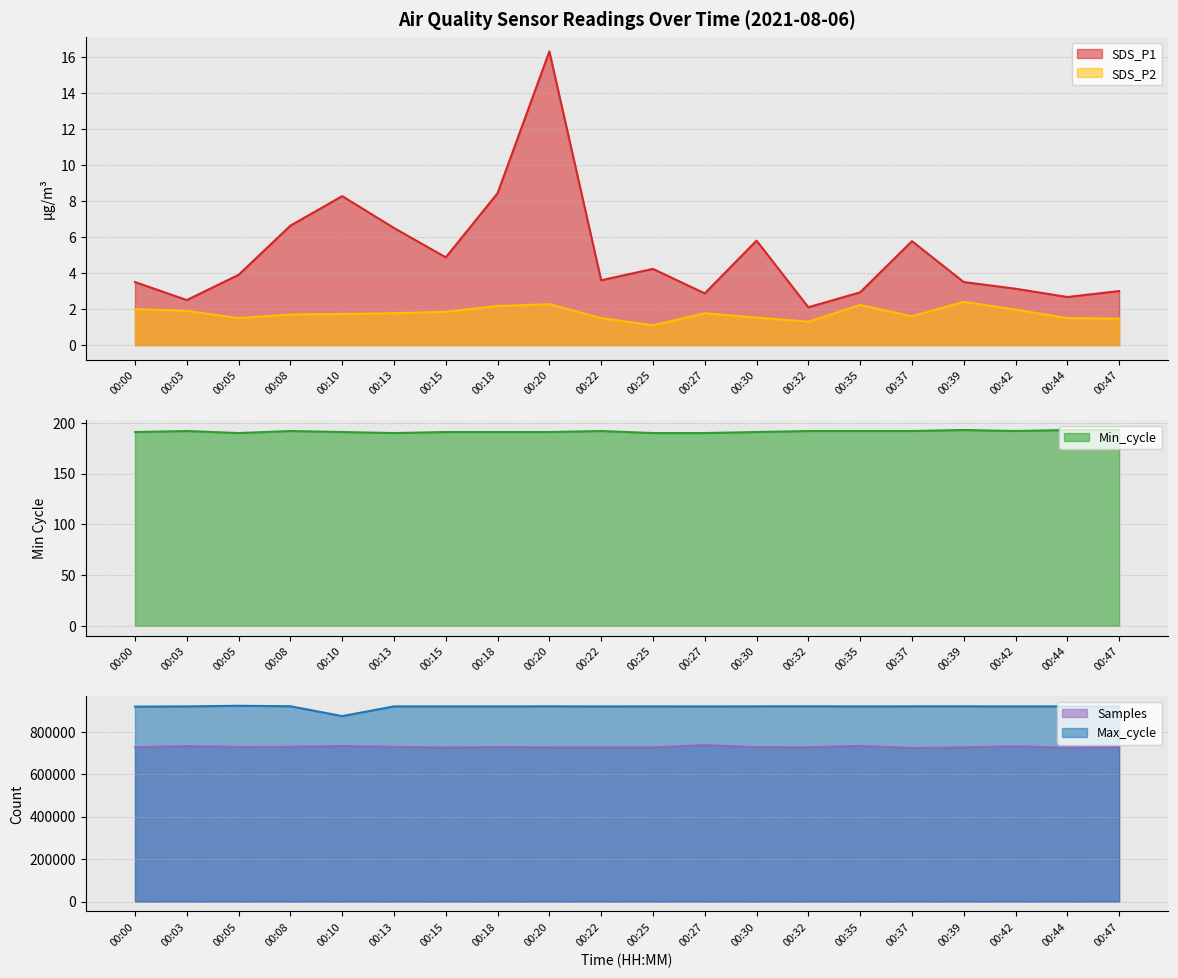

In Samples, how many points are higher than both neighbors (excluding endpoints)?

6